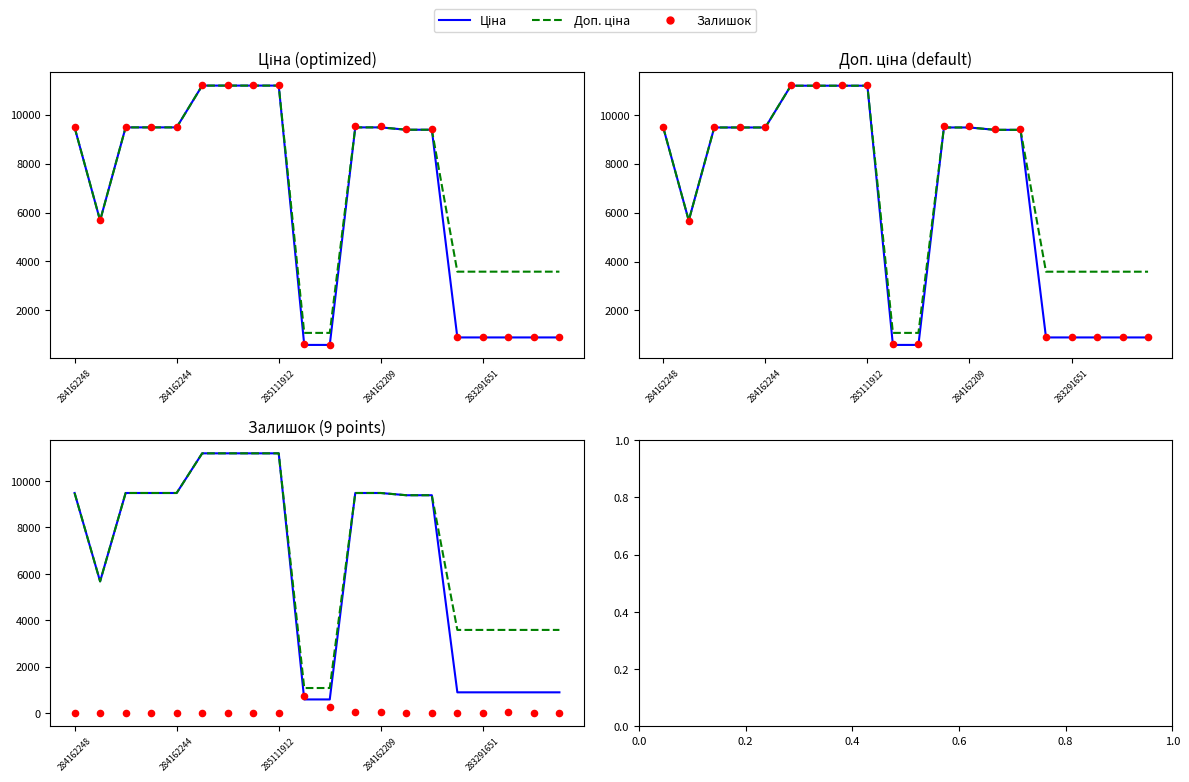

Which series has the largest total across all categories?

Доп. ціна